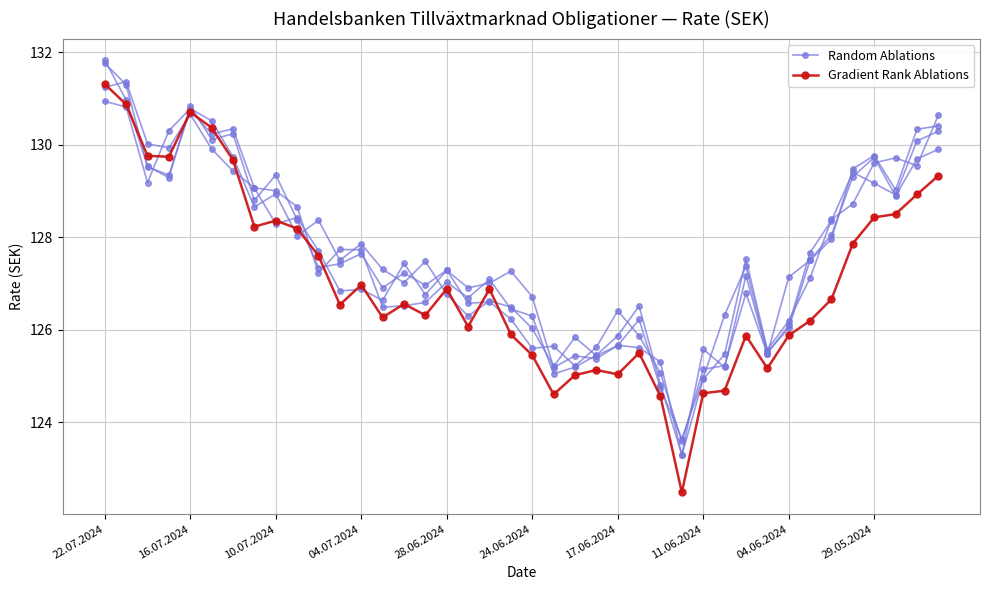

What is the difference between the highest and lowest values at 17?

0.6